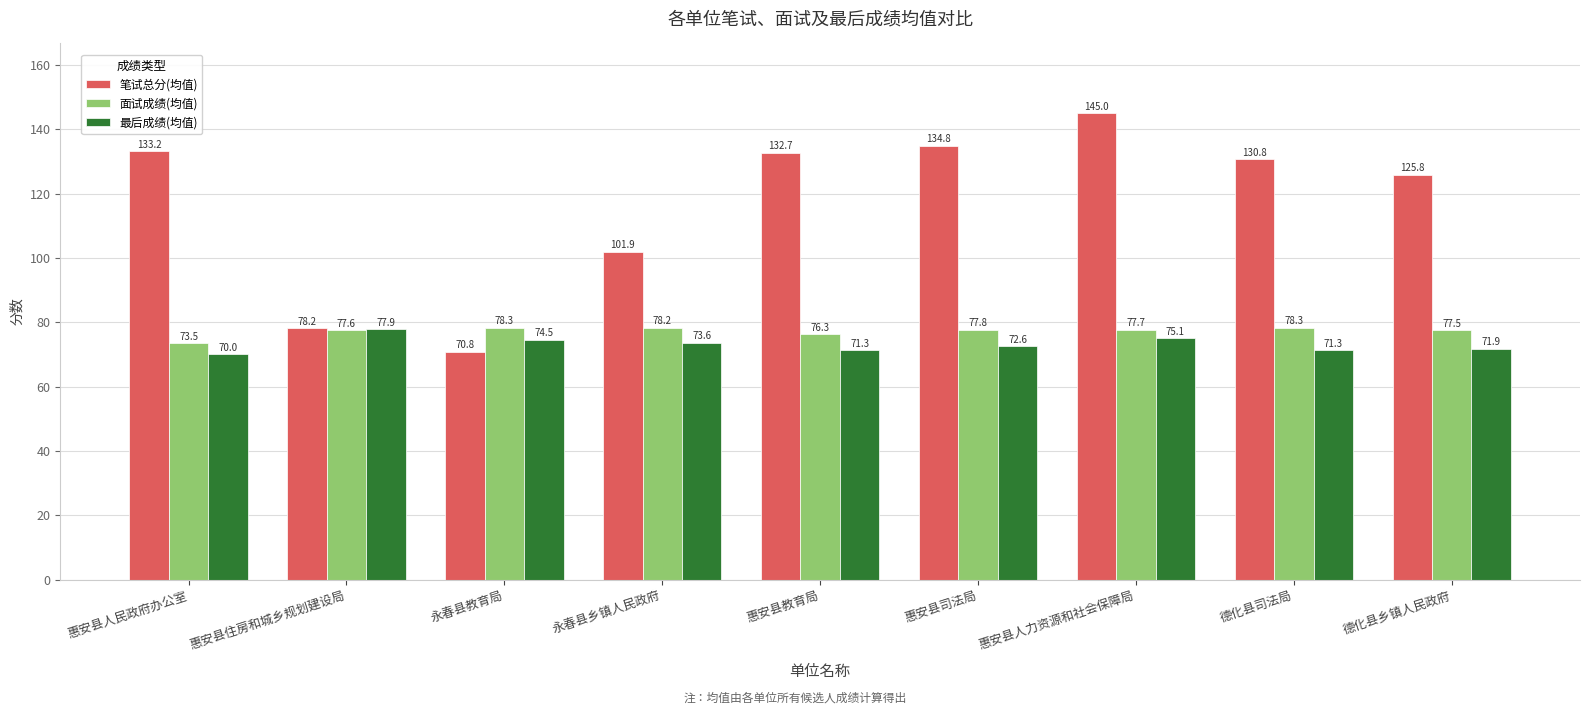

Is it true that 面试成绩(均值) equals 112.3 at 惠安县住房和城乡规划建设局?

False